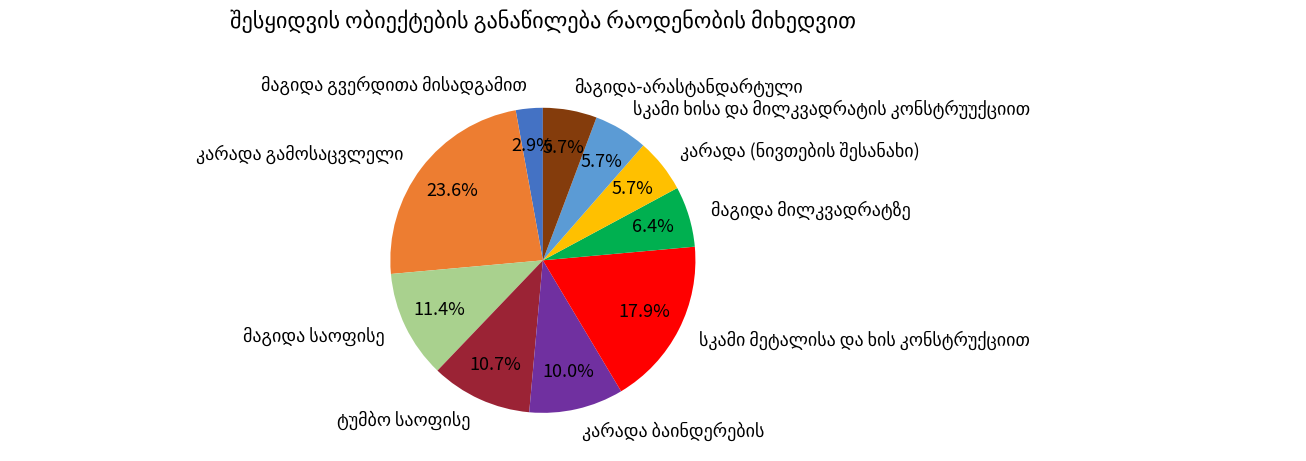

Does any single category account for the majority?

No